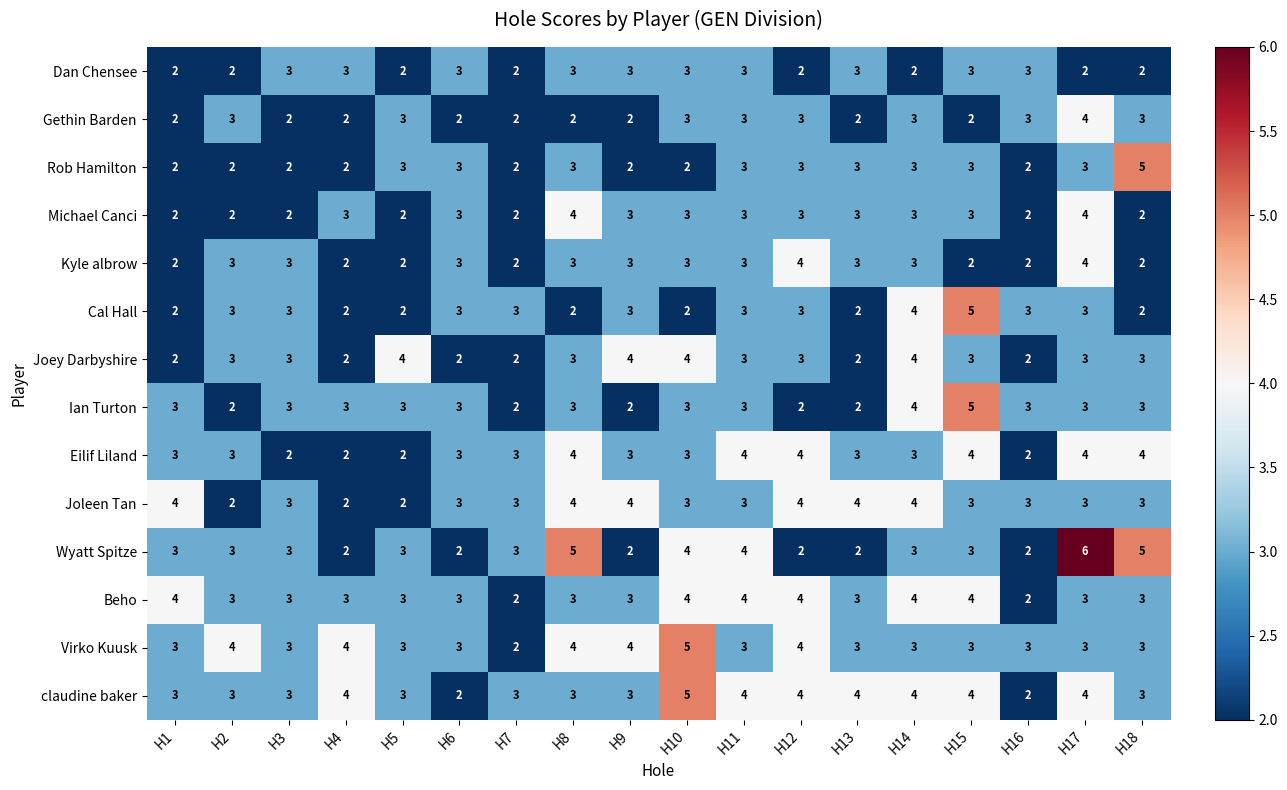

What is the total value across all series at H1?

37